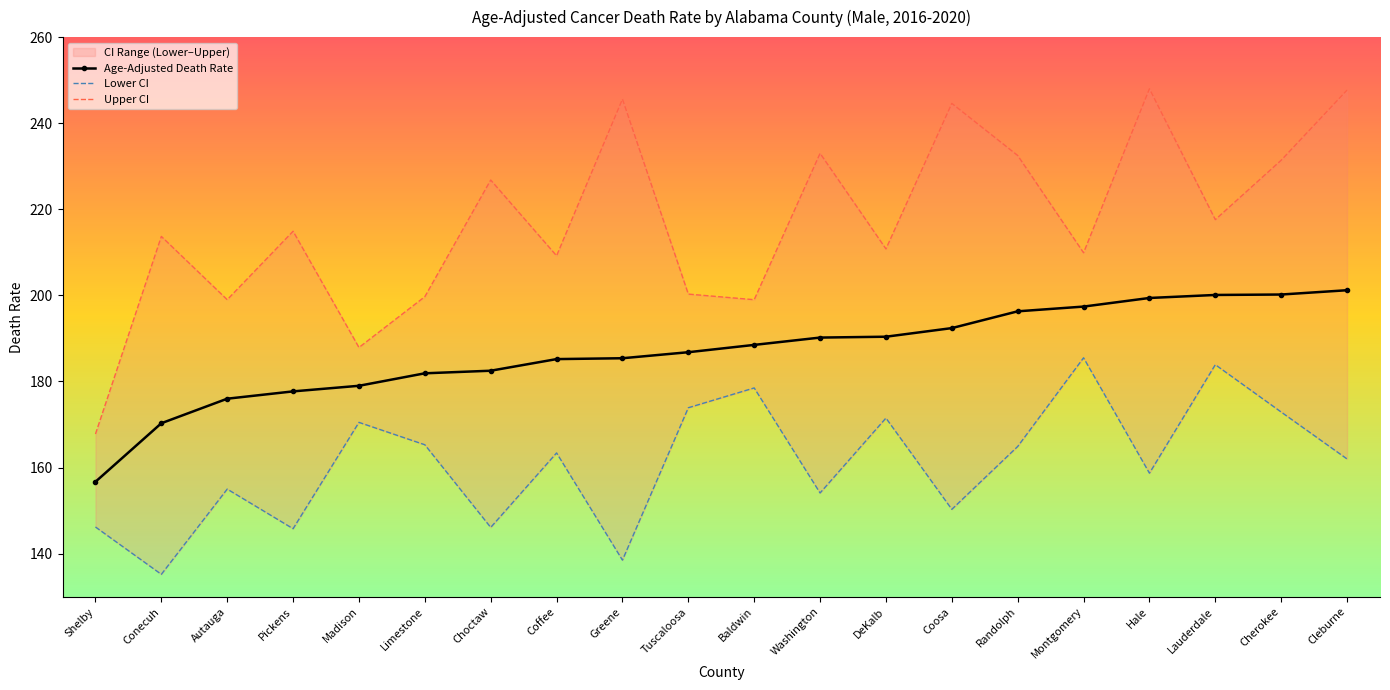

How many values in the Age-Adjusted Death Rate series exceed 188?

10